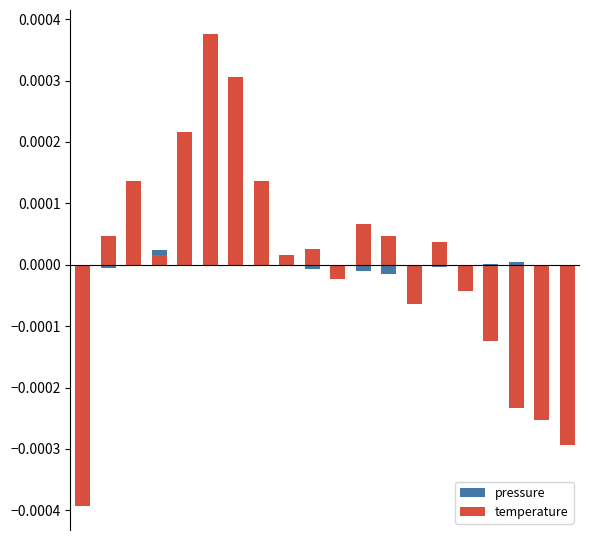

List the series in order of their overall mean, highest first.

temperature, pressure